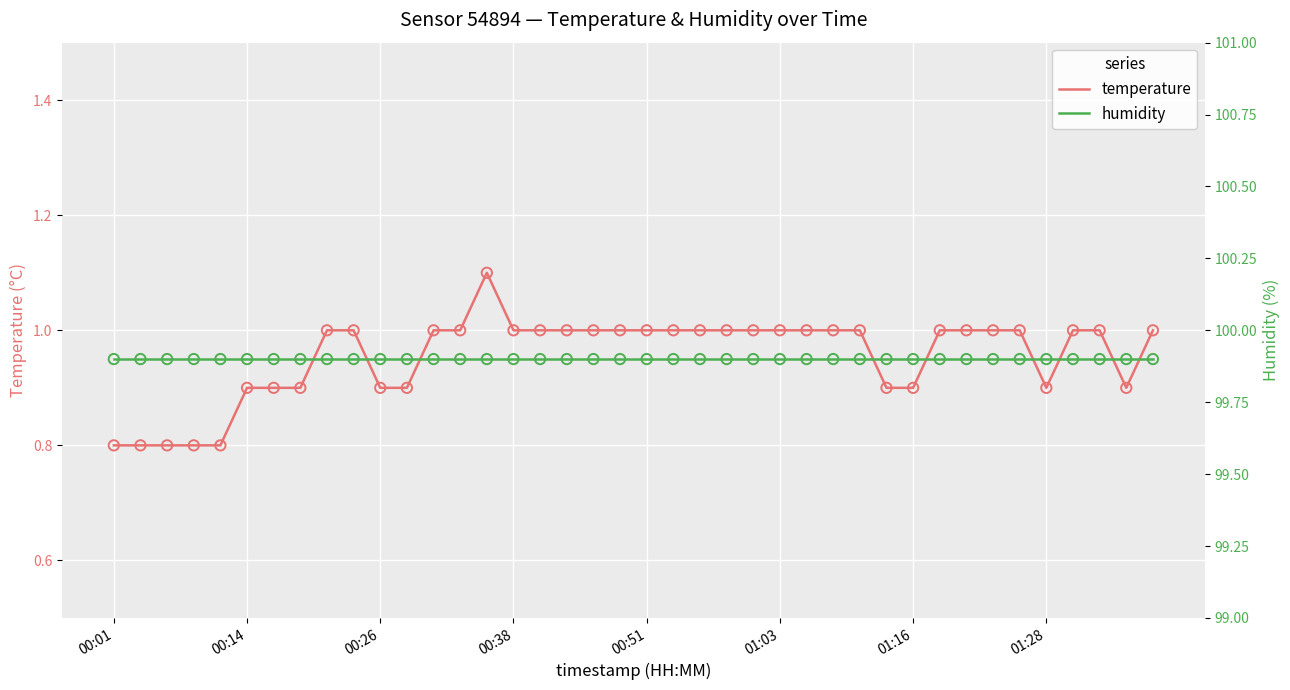

Which series contains the highest Y value?

humidity